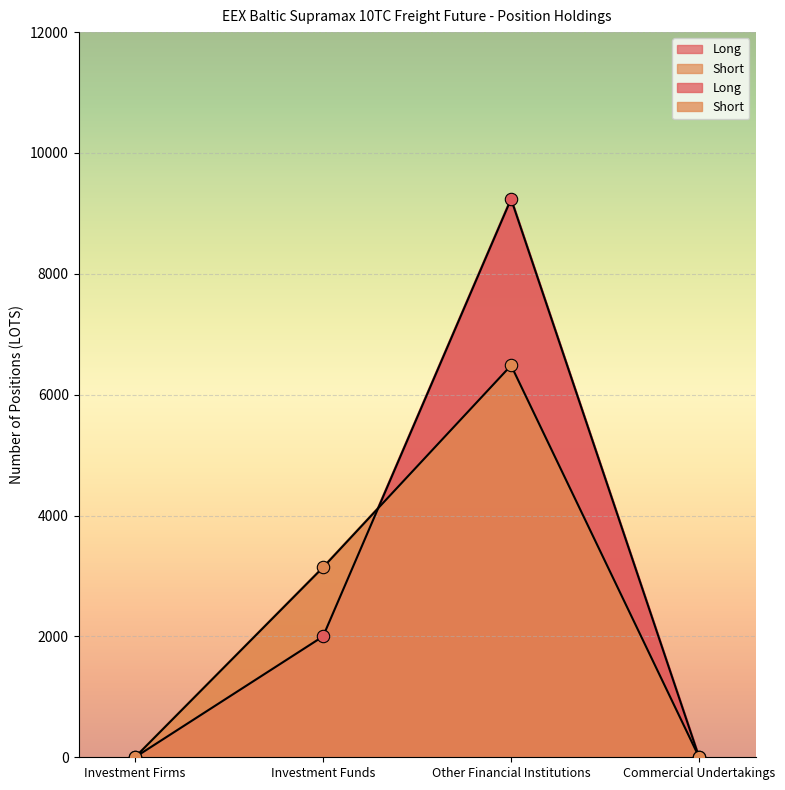

Which series reaches the maximum Y coordinate?

Long